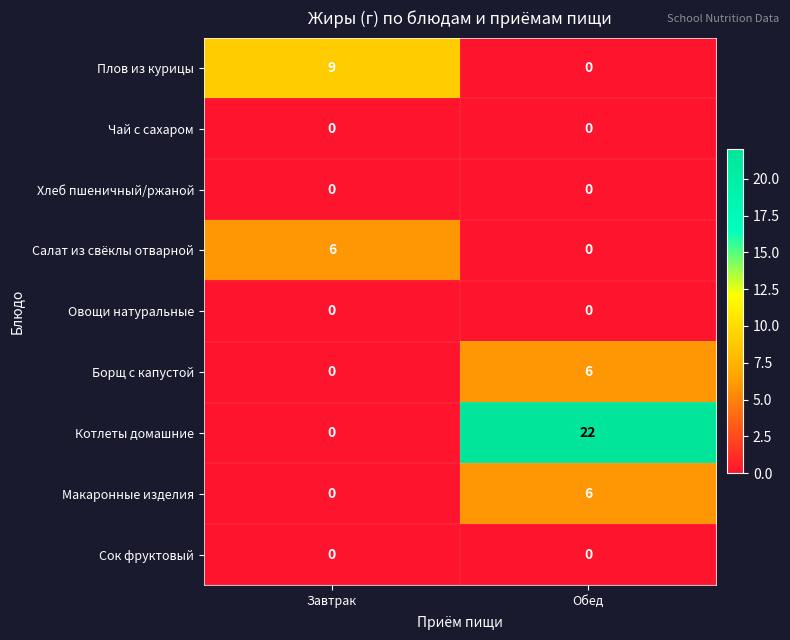

Which series changed the most between Завтрак and Обед?

Котлеты домашние